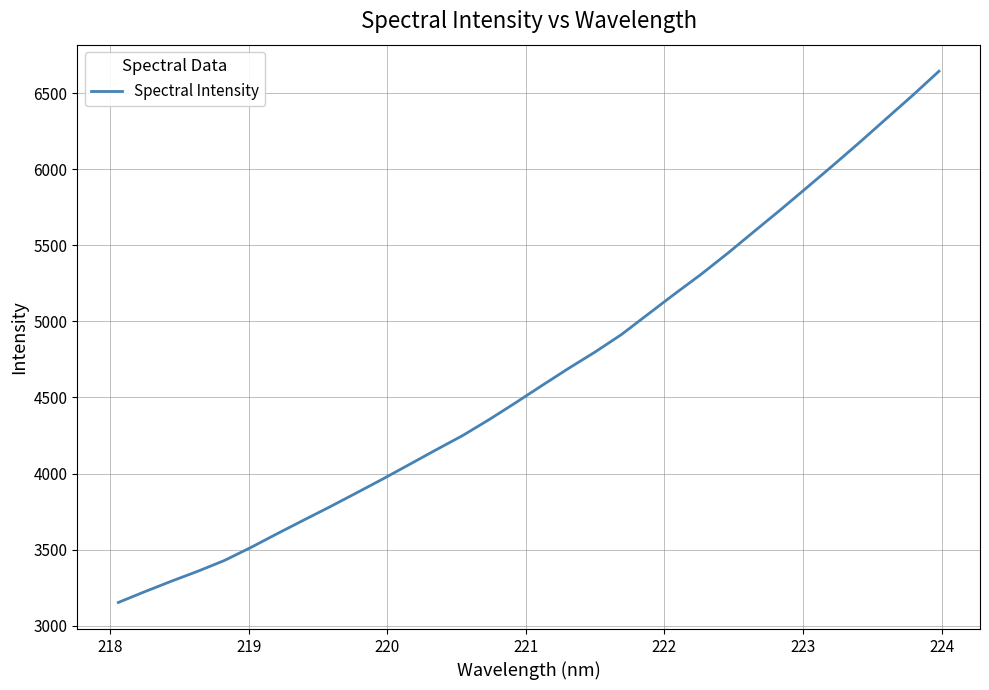

What is the maximum value shown in the chart?

6643.9